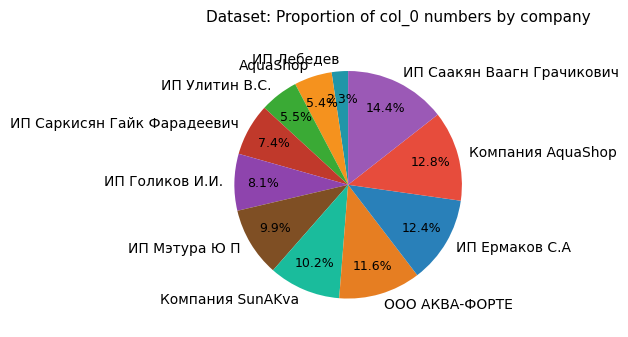

The ООО АКВА-ФОРТЕ slice represents 20% of the pie. True or false?

False